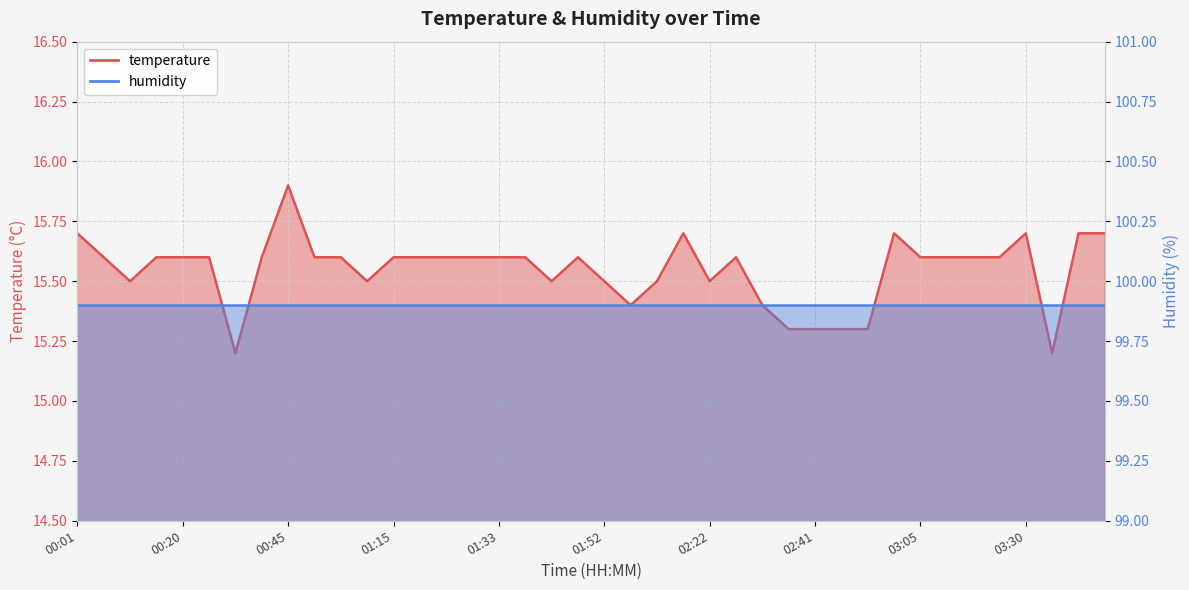

List the labels in order of value, smallest first.

00:28, 03:34, 02:39, 02:41, 02:43, 02:53, 02:07, 02:29, 00:11, 01:12, 01:40, 01:52, 02:12, 02:22, 00:06, 00:16, 00:20, 00:25, 00:35, 00:52, 01:04, 01:15, 01:20, 01:28, 01:30, 01:33, 01:35, 01:45, 02:26, 03:05, 03:10, 03:15, 03:20, 00:01, 02:14, 02:56, 03:30, 03:39, 03:42, 00:45